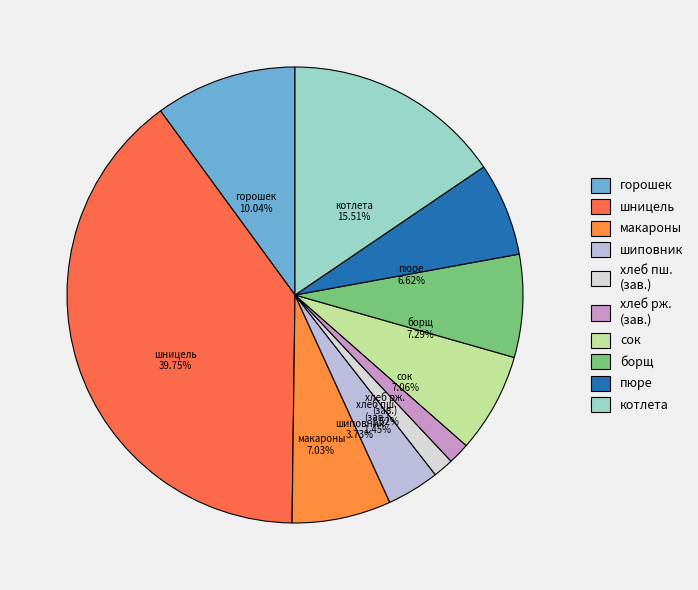

Which slice is the smallest?

хлеб пшеничный (завтрак)